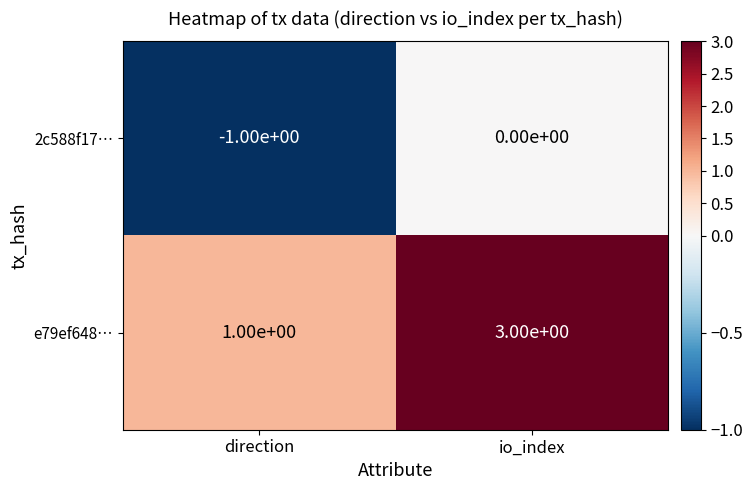

Where is e79ef648… nearest to the value 2?

direction